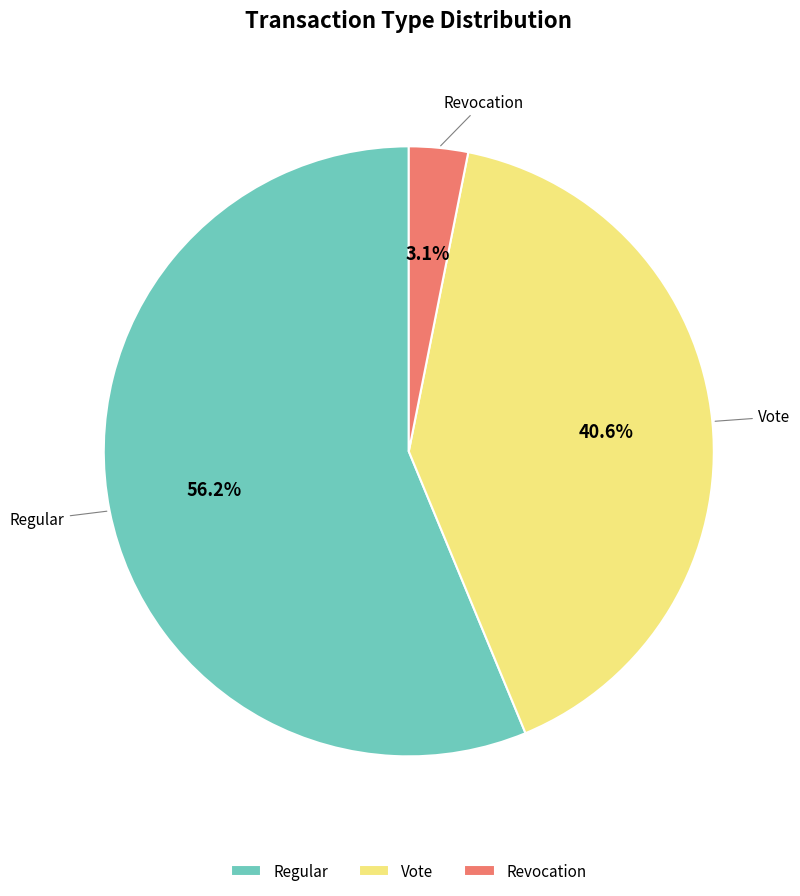

Which category has the smallest portion of the pie?

Revocation